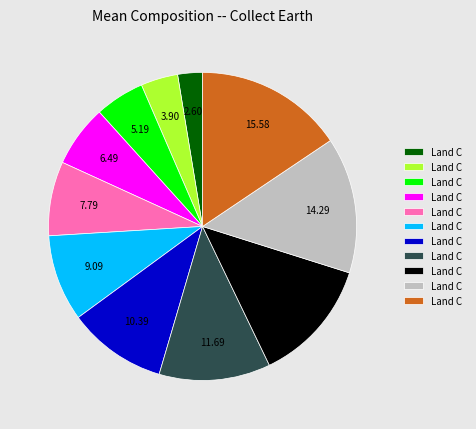

Does any single category account for the majority?

No